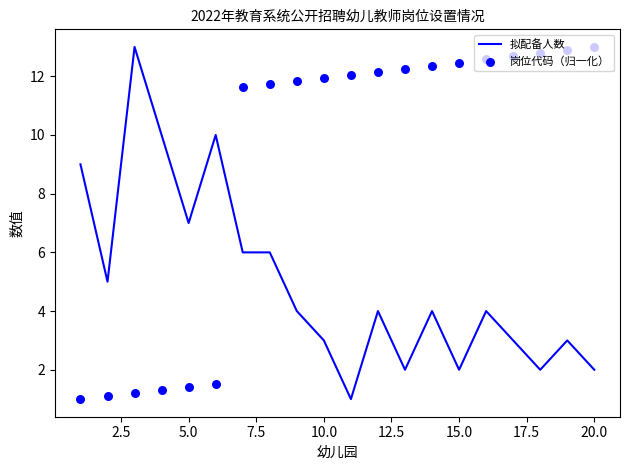

Which series has the largest total across all categories?

岗位代码（归一化）